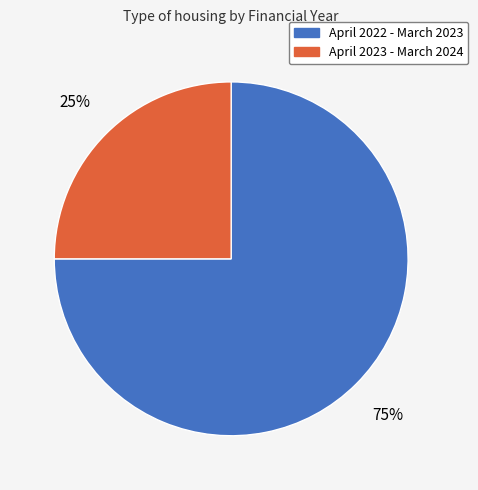

Combined, do April 2022 - March 2023 and April 2023 - March 2024 account for over 50%?

Yes